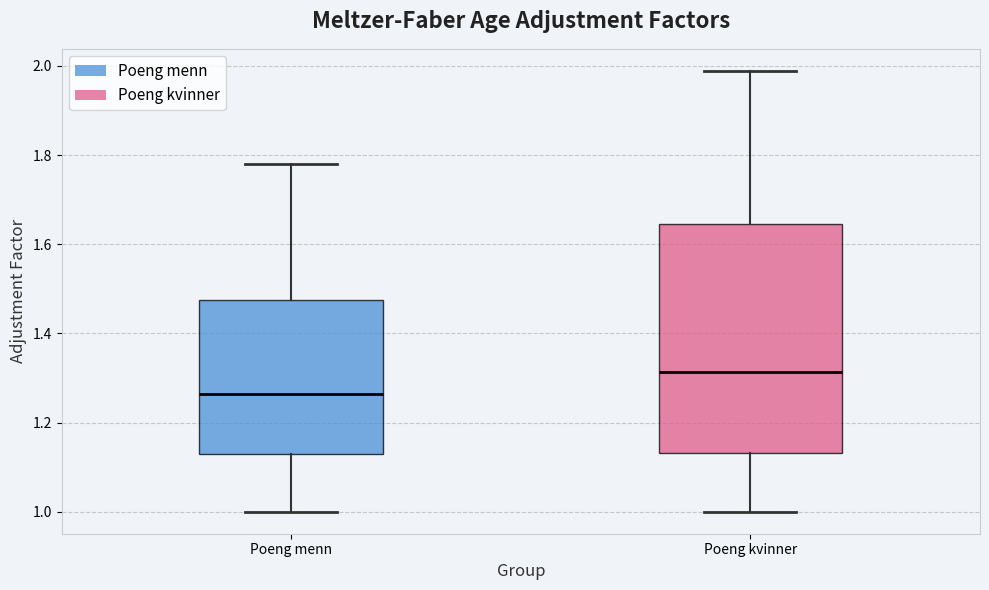

Which box's median line is the highest?

Poeng kvinner